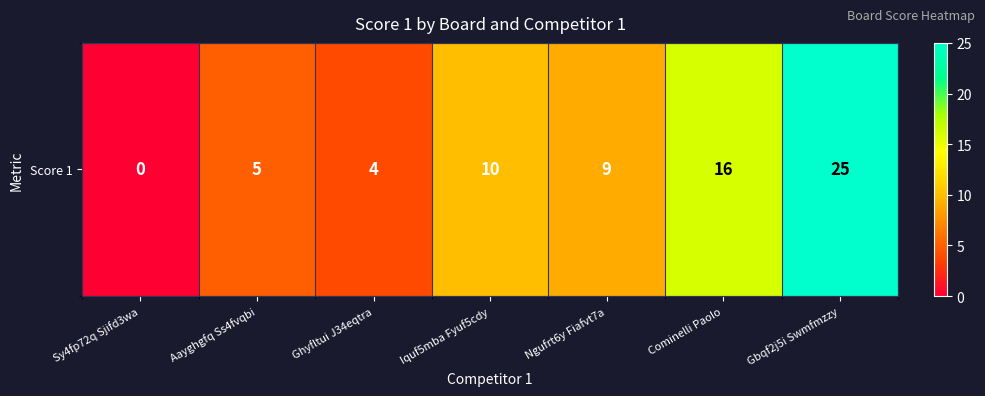

The value at Ngufrt6y Fiafvt7a is 4. True or false?

False